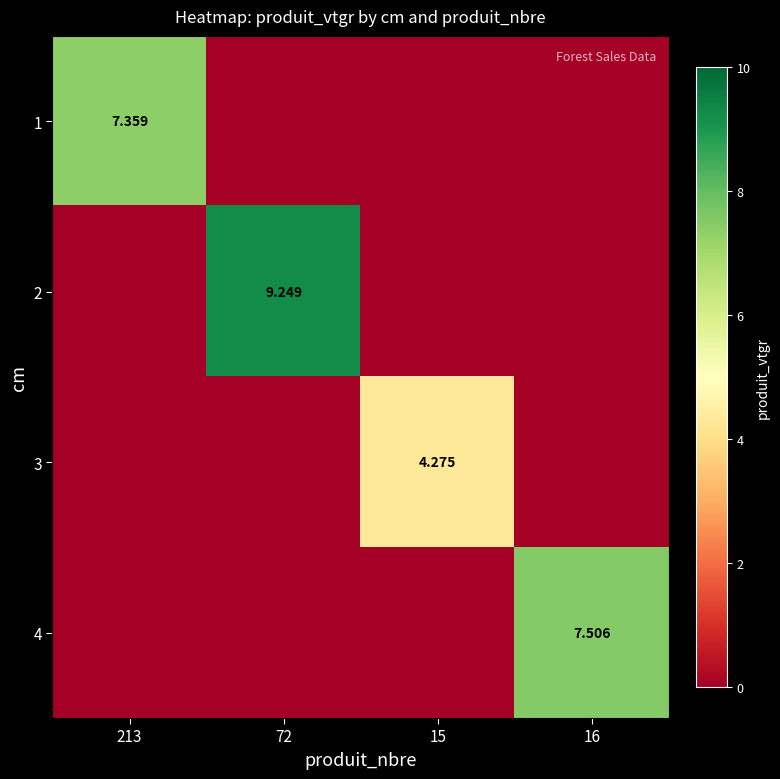

How many data points in 1 are above 0?

1